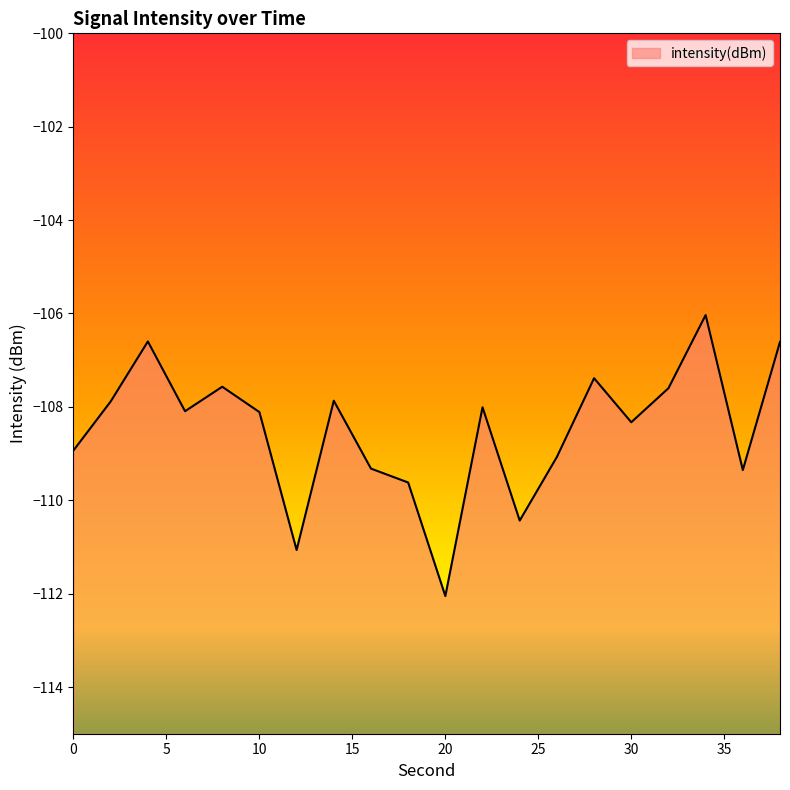

Reading right to left, what are all the values shown in this chart?

38=-106.6	36=-109.4	34=-106.0	32=-107.6	30=-108.3	28=-107.4	26=-109.1	24=-110.4	22=-108.0	20=-112.1	18=-109.6	16=-109.3	14=-107.9	12=-111.1	10=-108.1	8=-107.6	6=-108.1	4=-106.6	2=-107.9	0=-108.9